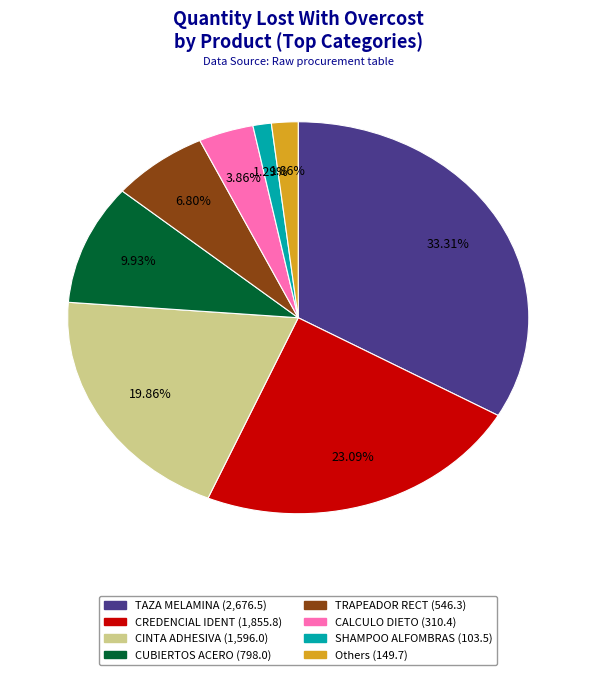

Count the number of slices in the pie.

8